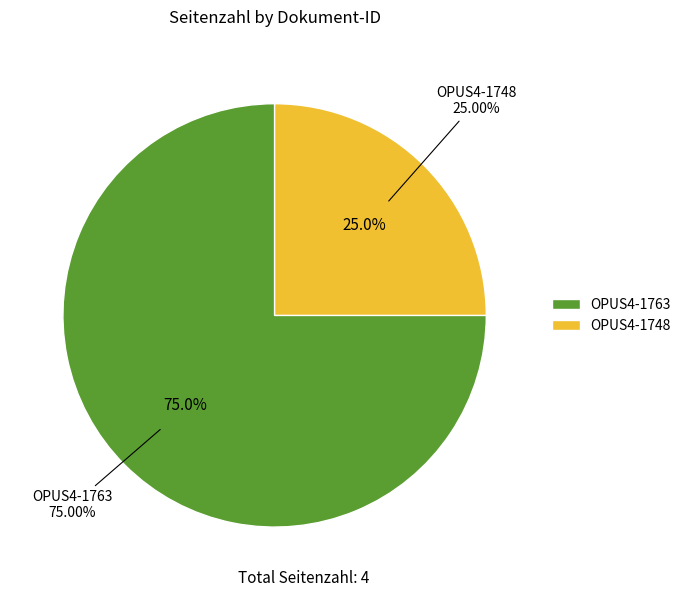

Combined, do OPUS4-1763 and OPUS4-1748 account for over 50%?

Yes